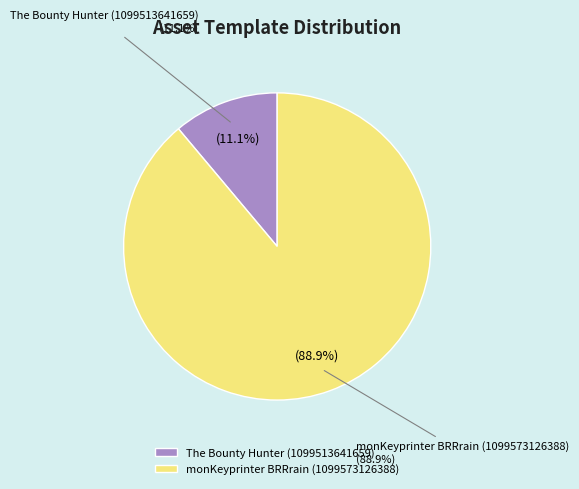

The monKeyprinter BRRrain (1099573126388) slice represents 89% of the pie. True or false?

True